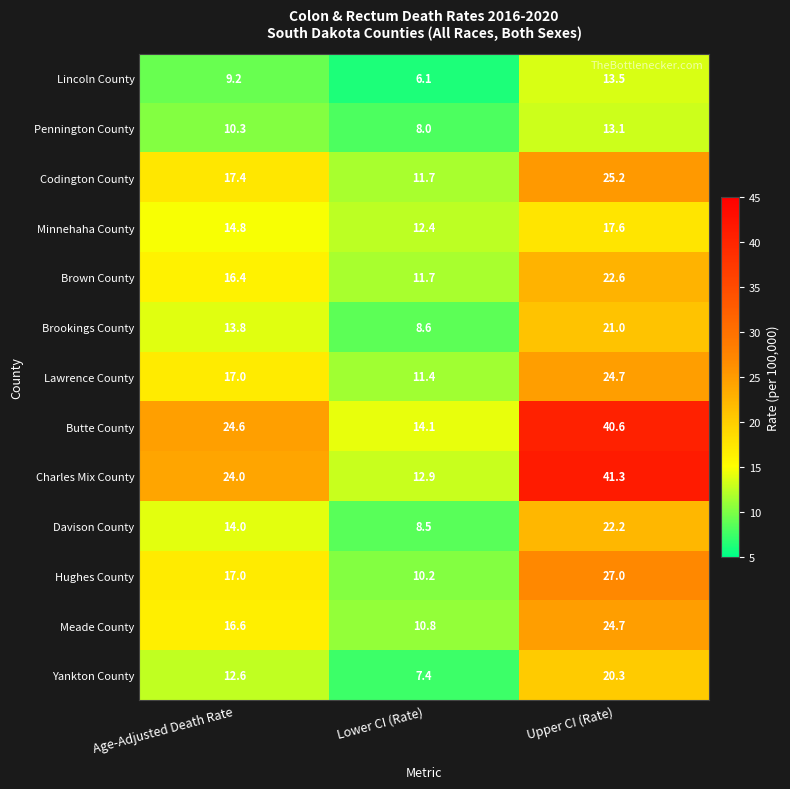

At which label does Meade County reach its minimum?

Lower CI (Rate)